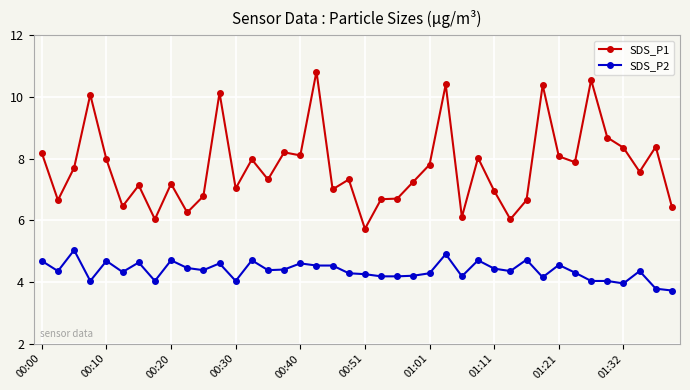

Which series has the largest total across all categories?

SDS_P1